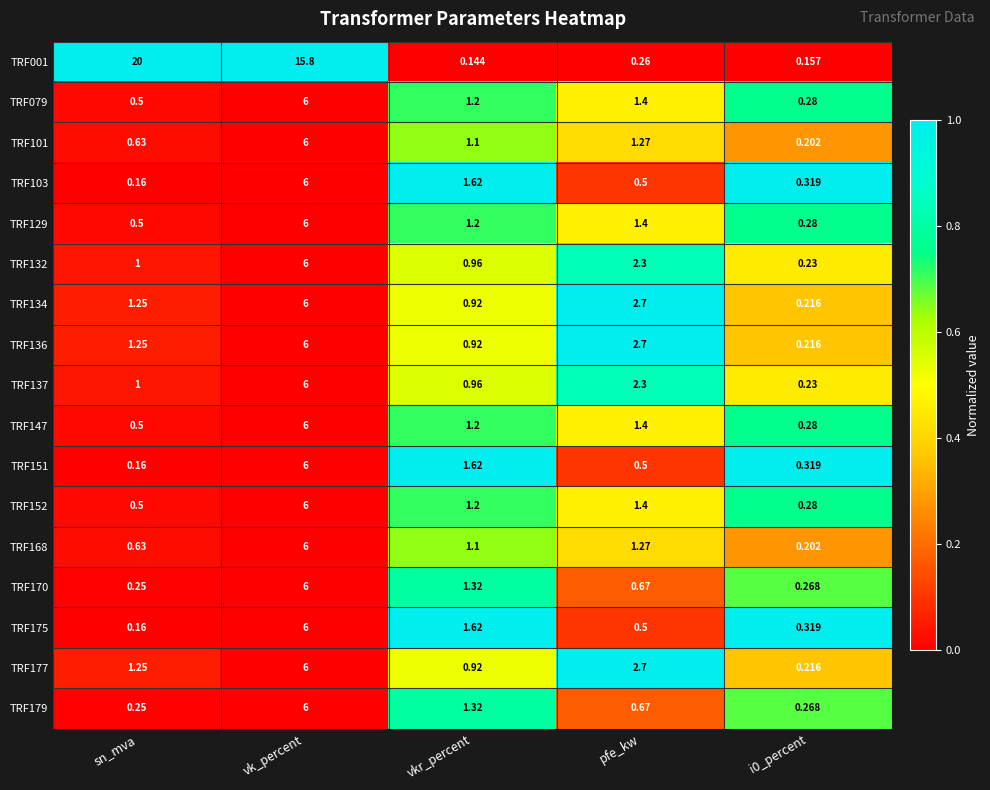

Which label corresponds to the largest value in the chart?

sn_mva